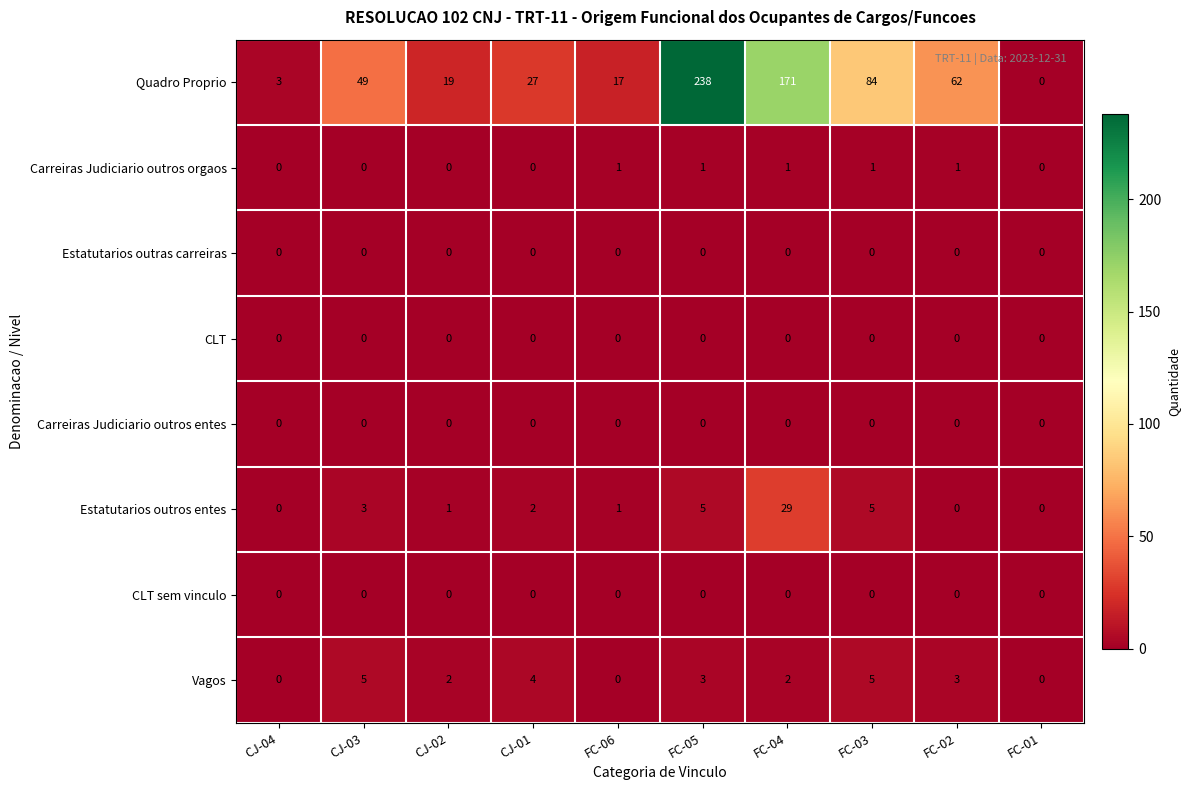

What is the difference between the maximum and minimum values in the Quadro Proprio series?

238